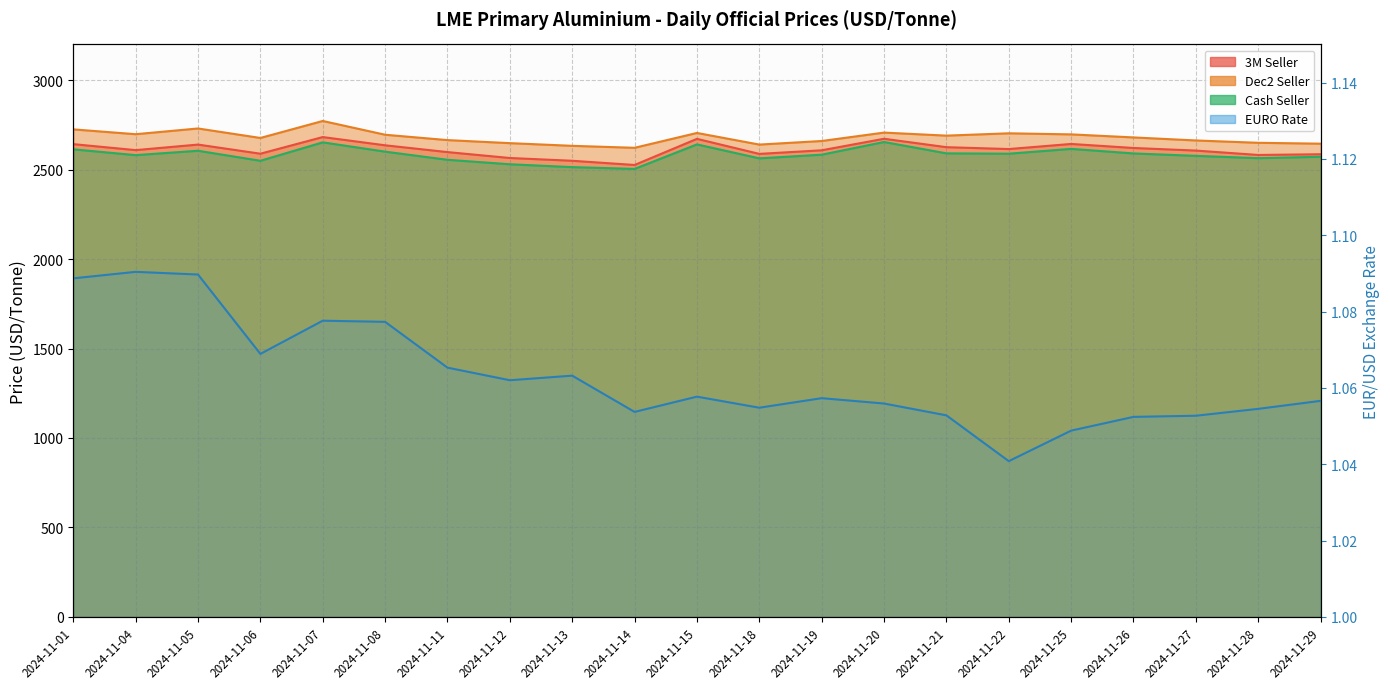

What is the ratio of the value at 2024-11-08 to the value at 2024-11-26?

1.0